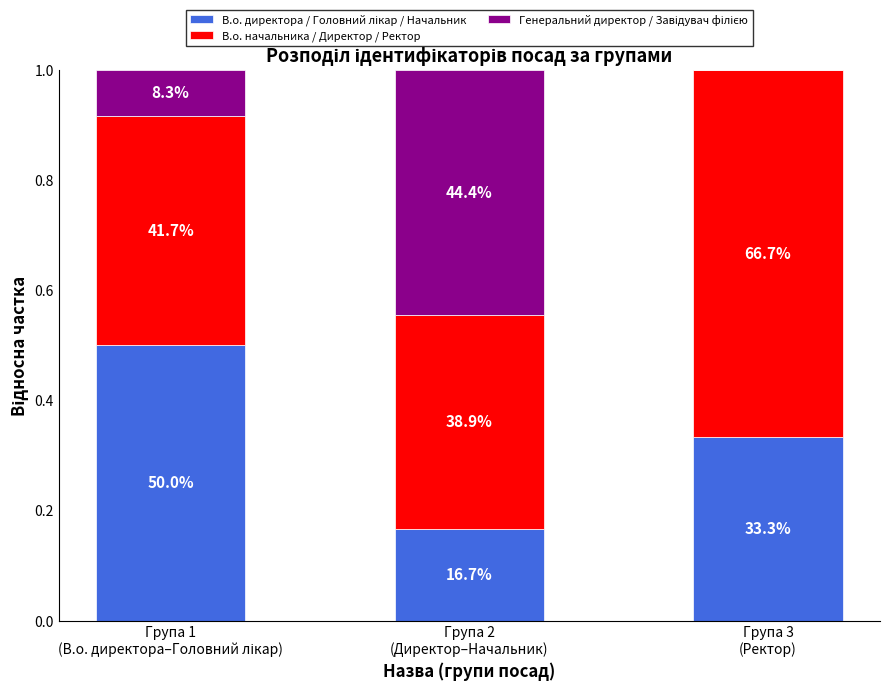

What is the difference between the maximum and second lowest values in the Генеральний директор / Завідувач філією series?

0.4